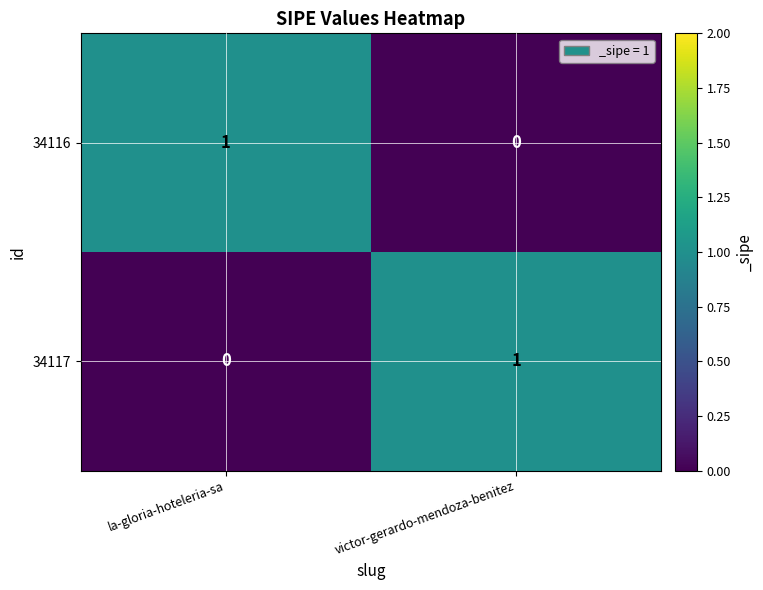

At which label is 34117 closest to 0?

la-gloria-hoteleria-sa